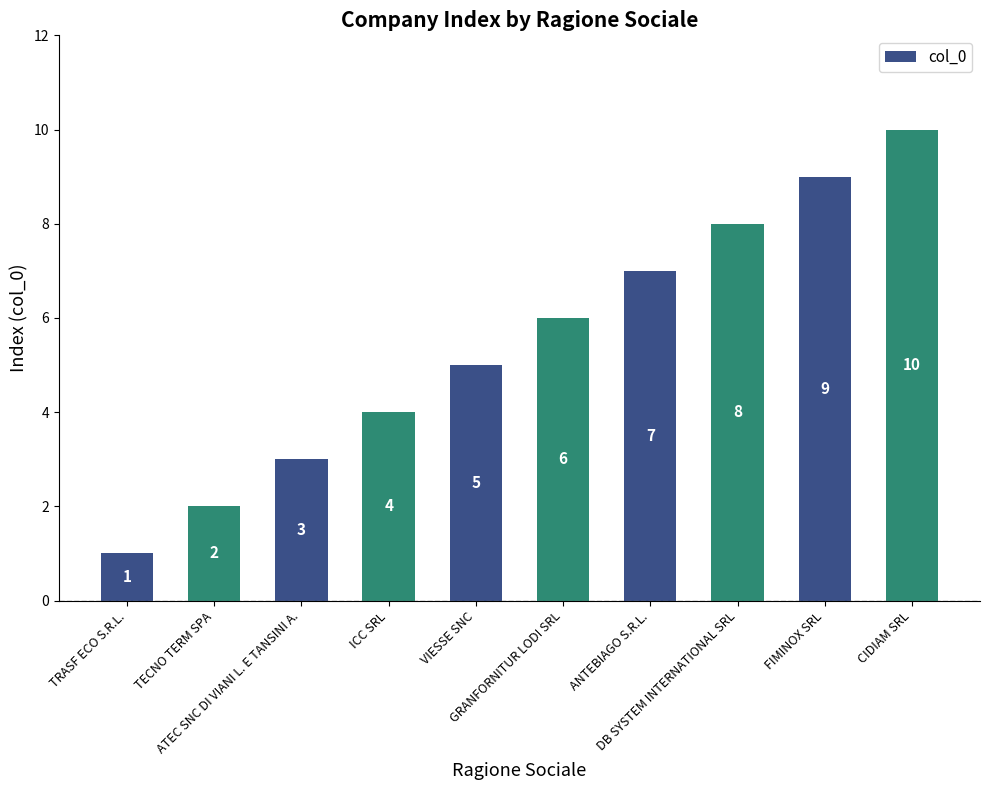

How many data points are less than 6?

5